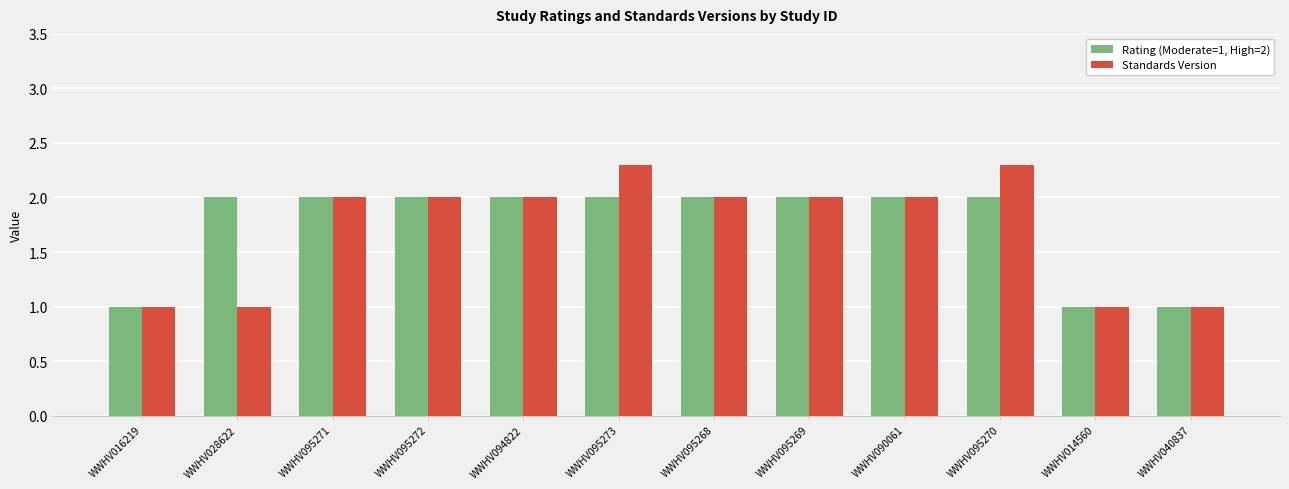

What is the smallest value displayed?

1.0